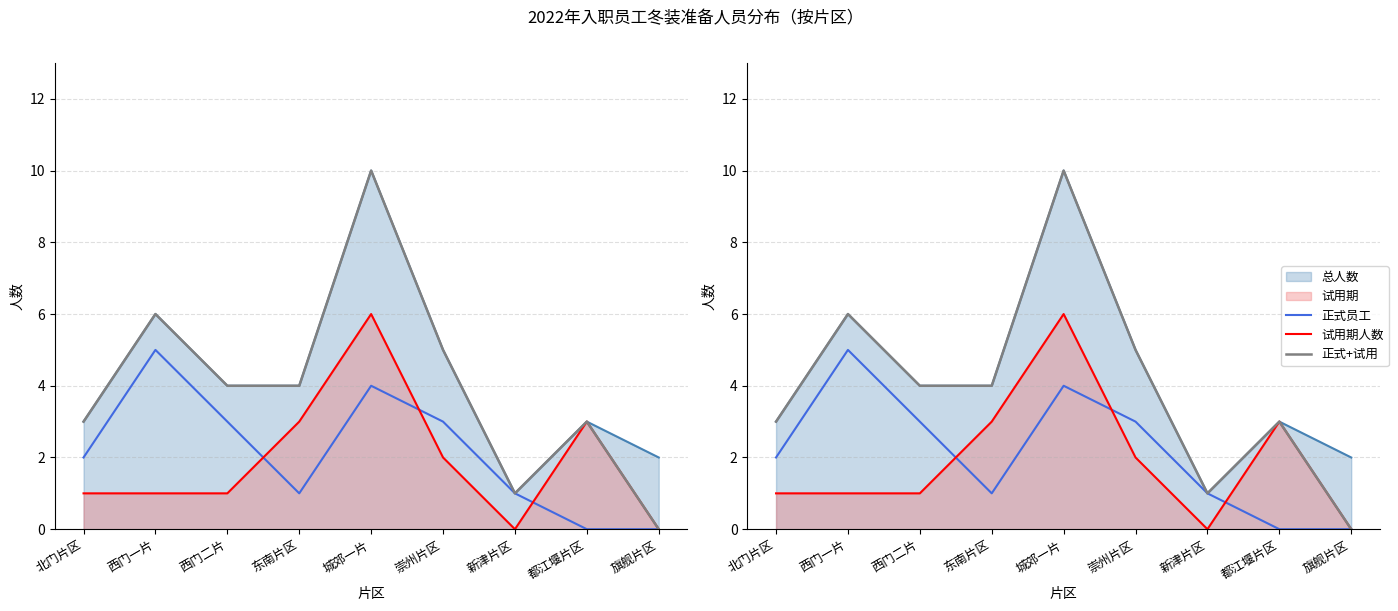

The value of 正式员工 at 都江堰片区 is 2. True or false?

False